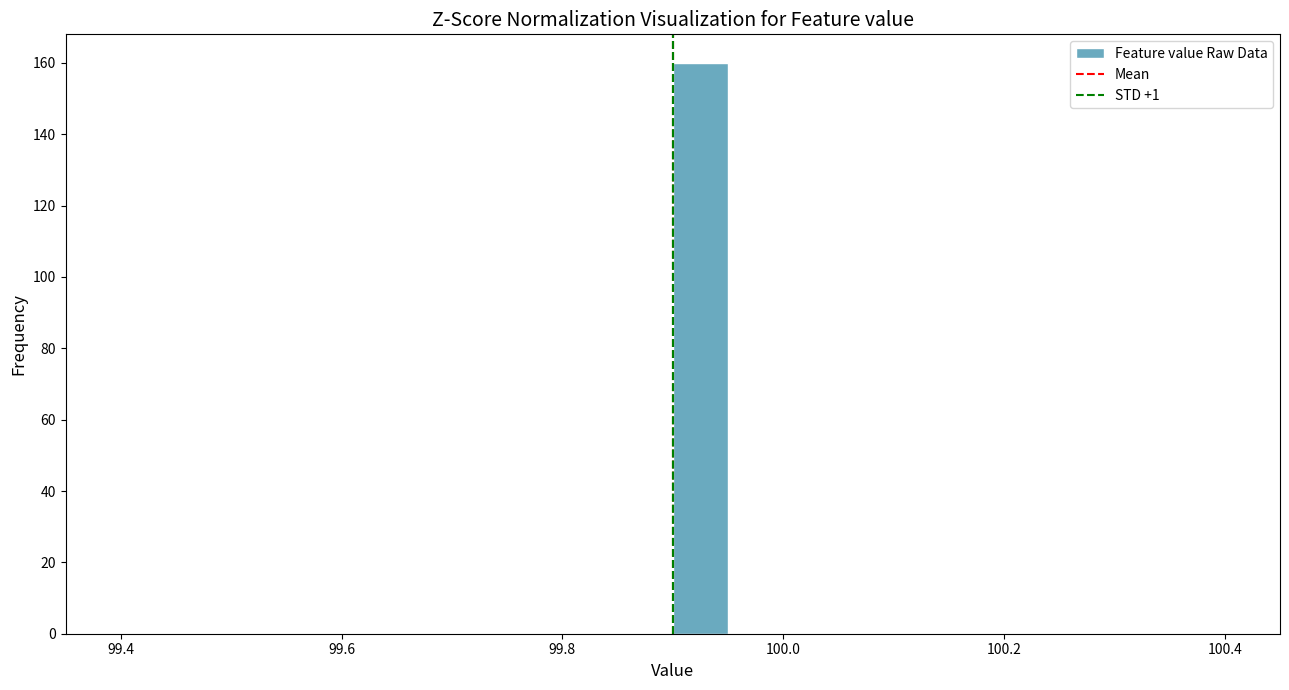

Around what value on the x-axis is the tallest bar? Give the approximate position of its centre, as read against the axis.

99.92